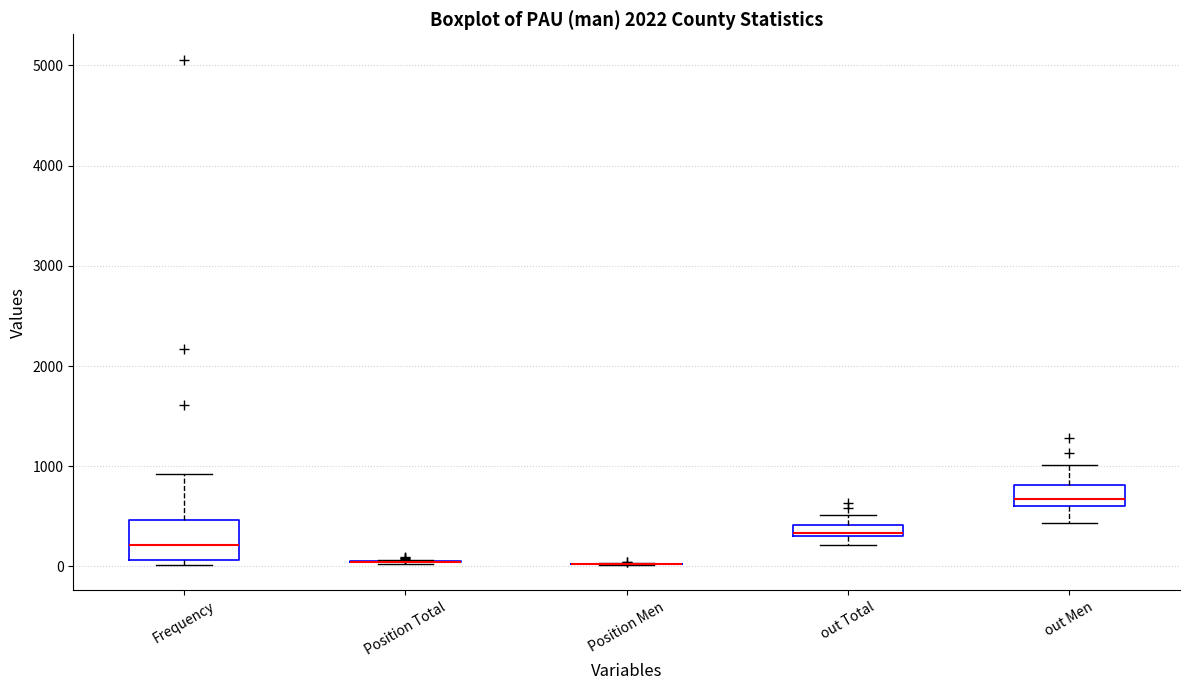

Where is the upper edge of the box for out Men on the y-axis? The values are not printed on the chart, so give them approximately, as read against the axis.

800